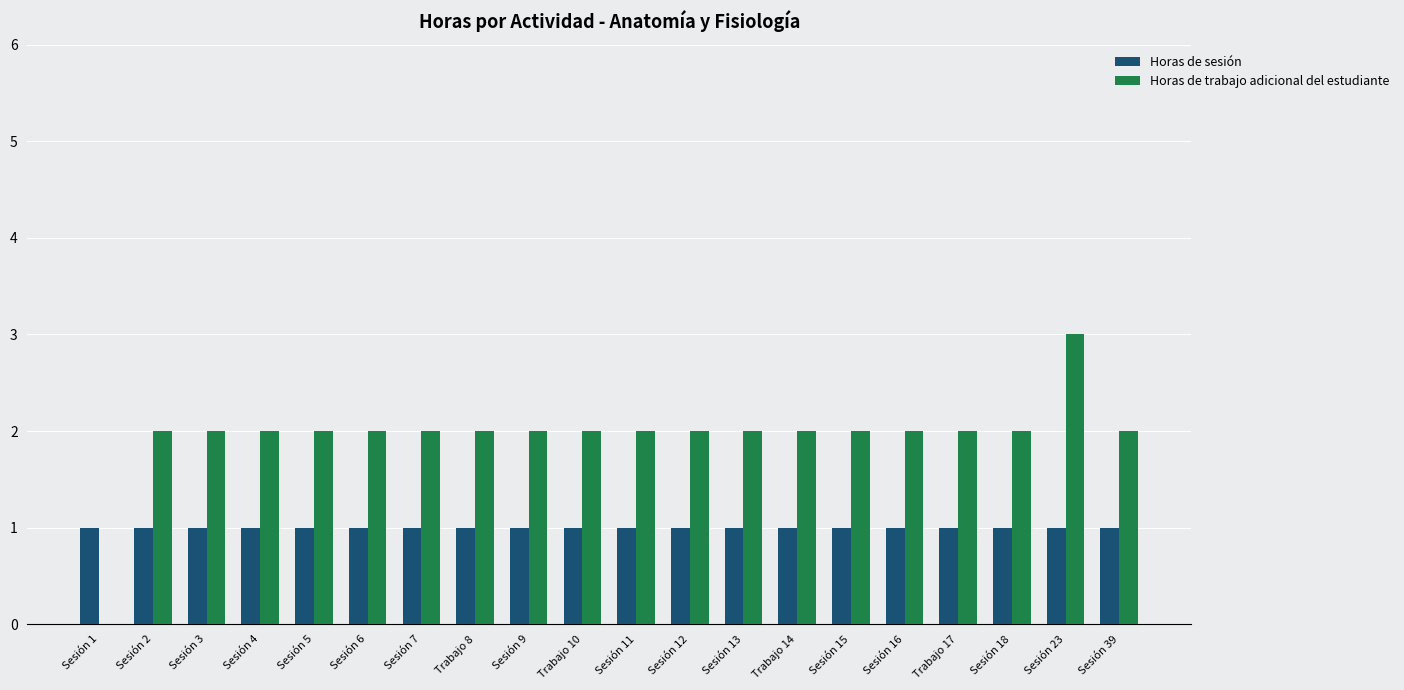

What is the maximum value for Horas de sesión?

1